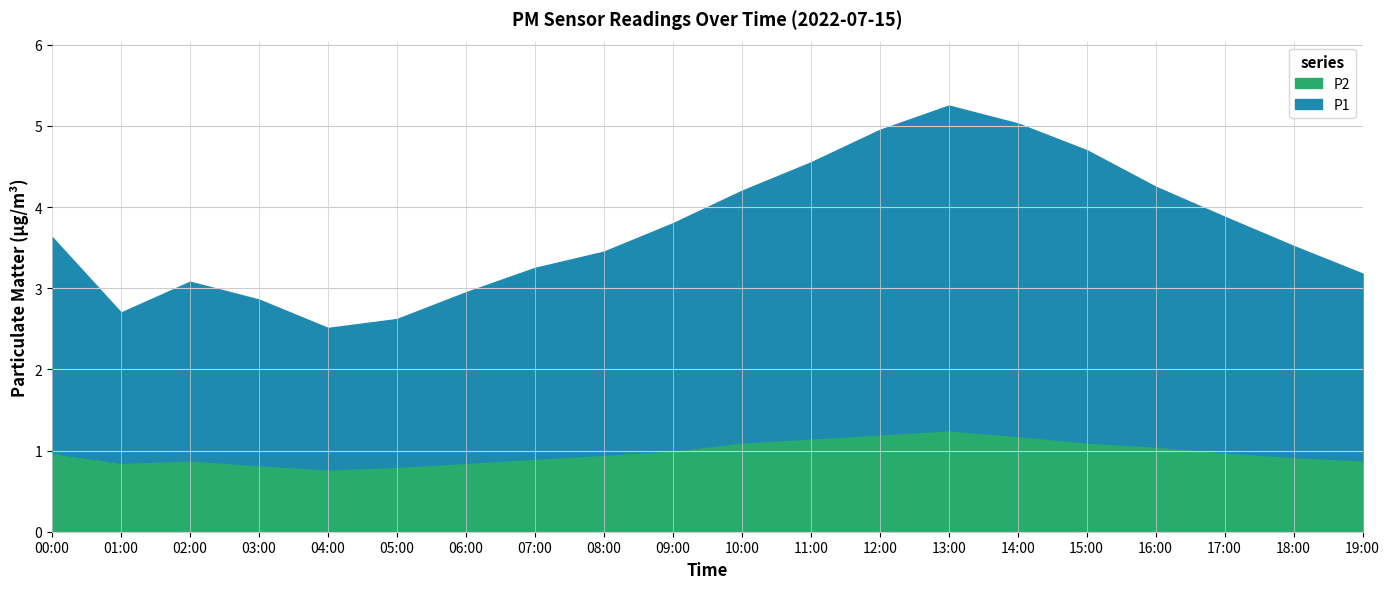

What is the total value across all series at 07:00?

3.2